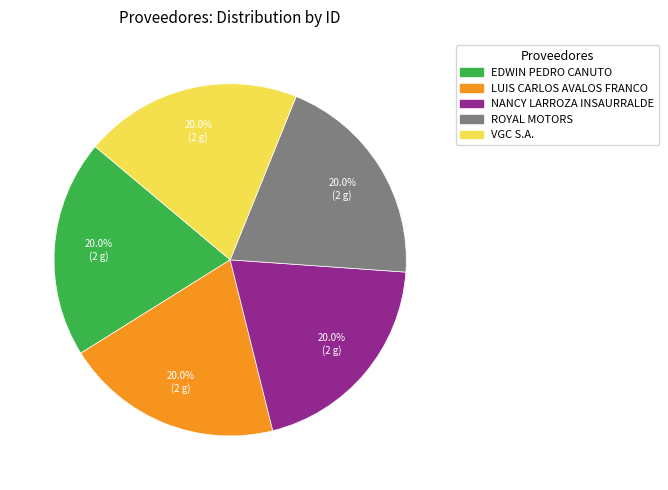

What is the ratio of the value at VGC S.A. to the value at NANCY LARROZA INSAURRALDE?

1.0